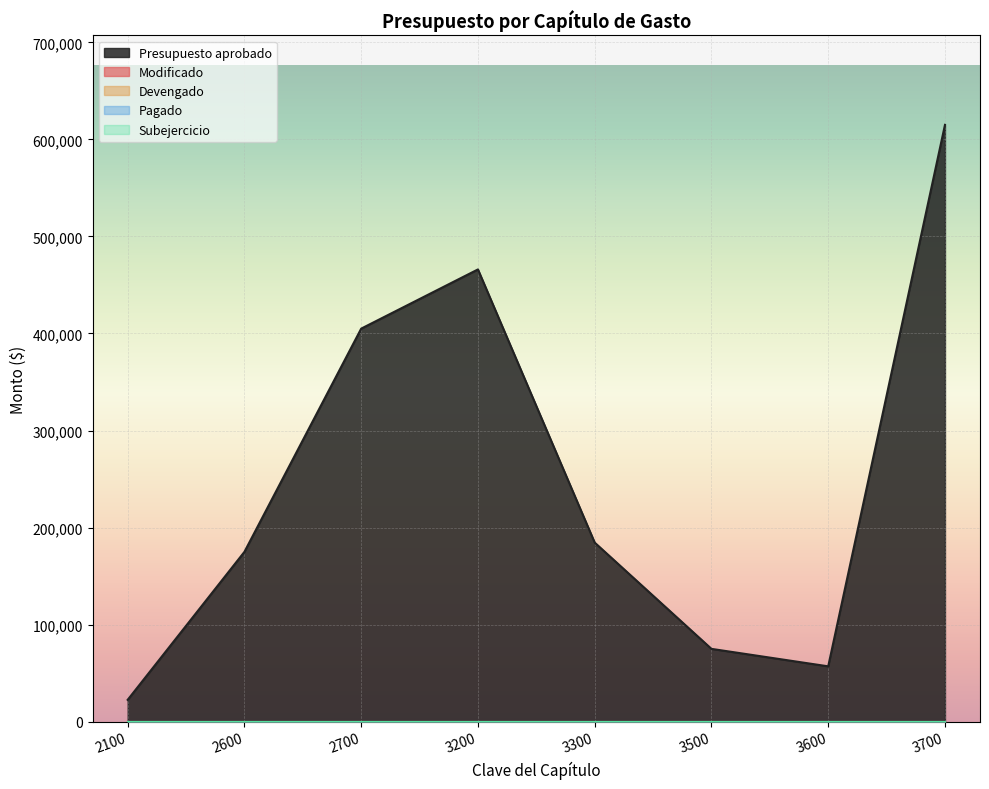

True or false: Presupuesto aprobado and Modificado cross at least once.

False